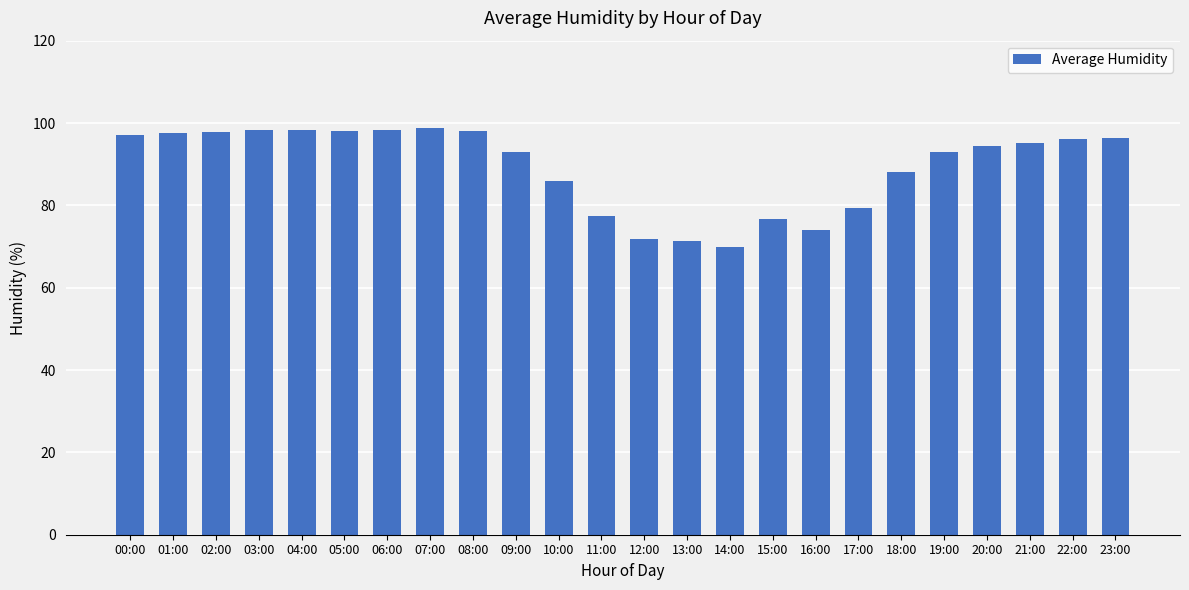

What is the label of the 19th bar from the right?

05:00